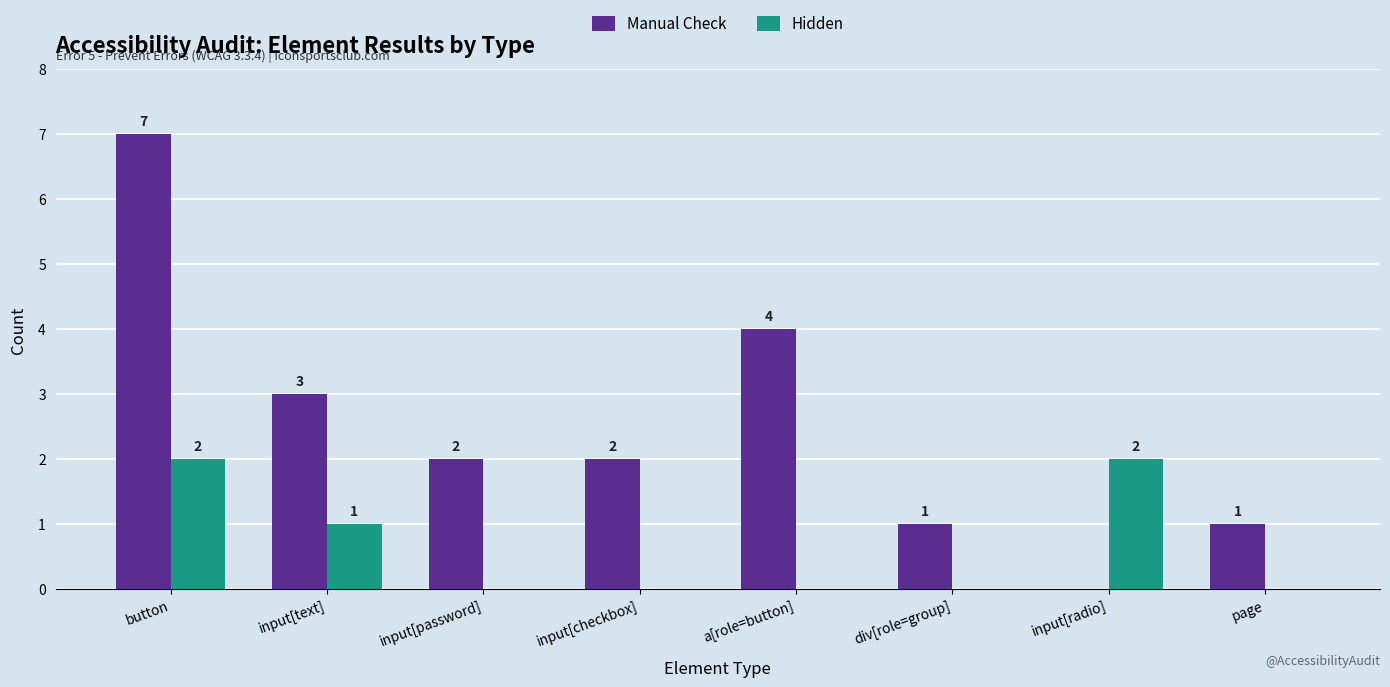

Is it true that Manual Check equals 1 at a[role=button]?

False